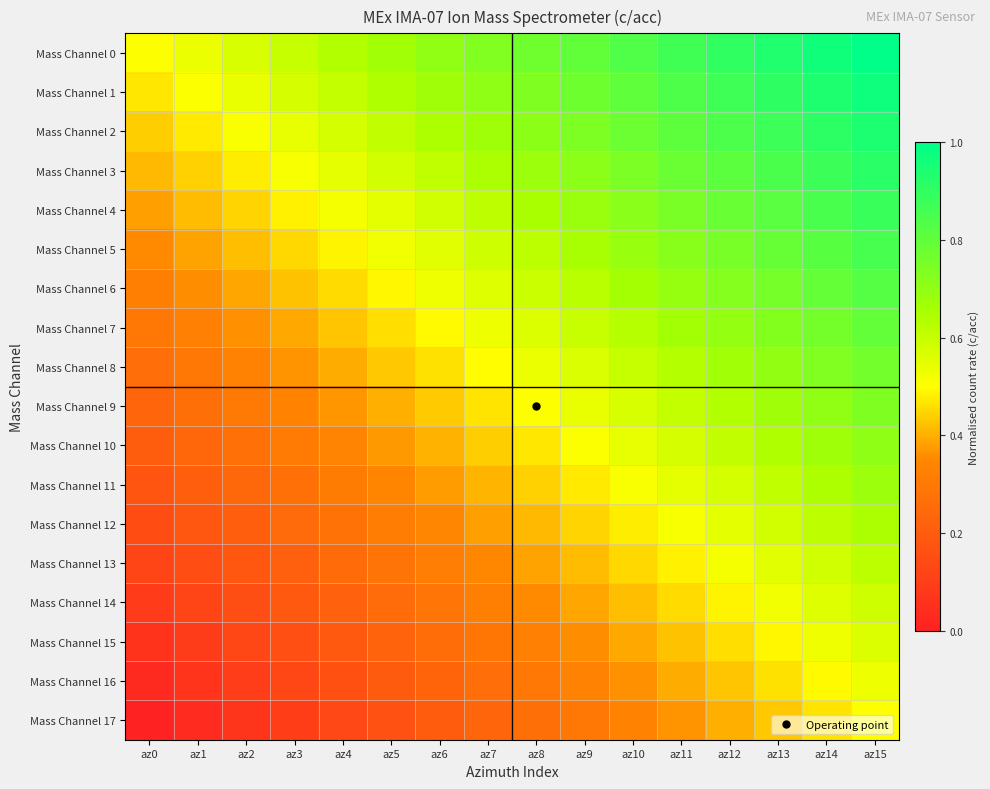

At how many categories does at least one series exceed 0?

16